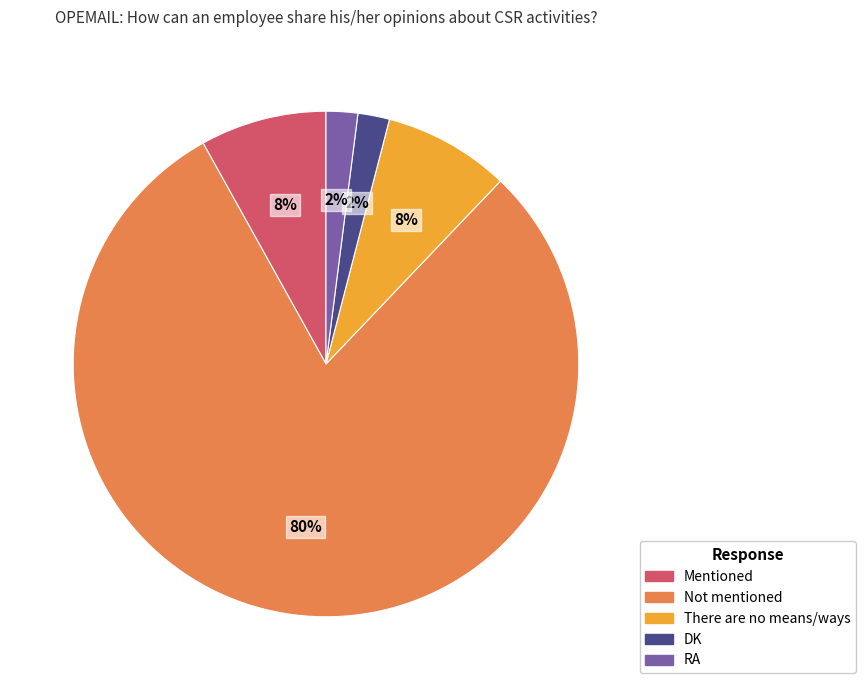

To the nearest percent, what is the difference between the Not mentioned and There are no means/ways slice percentages?

72%